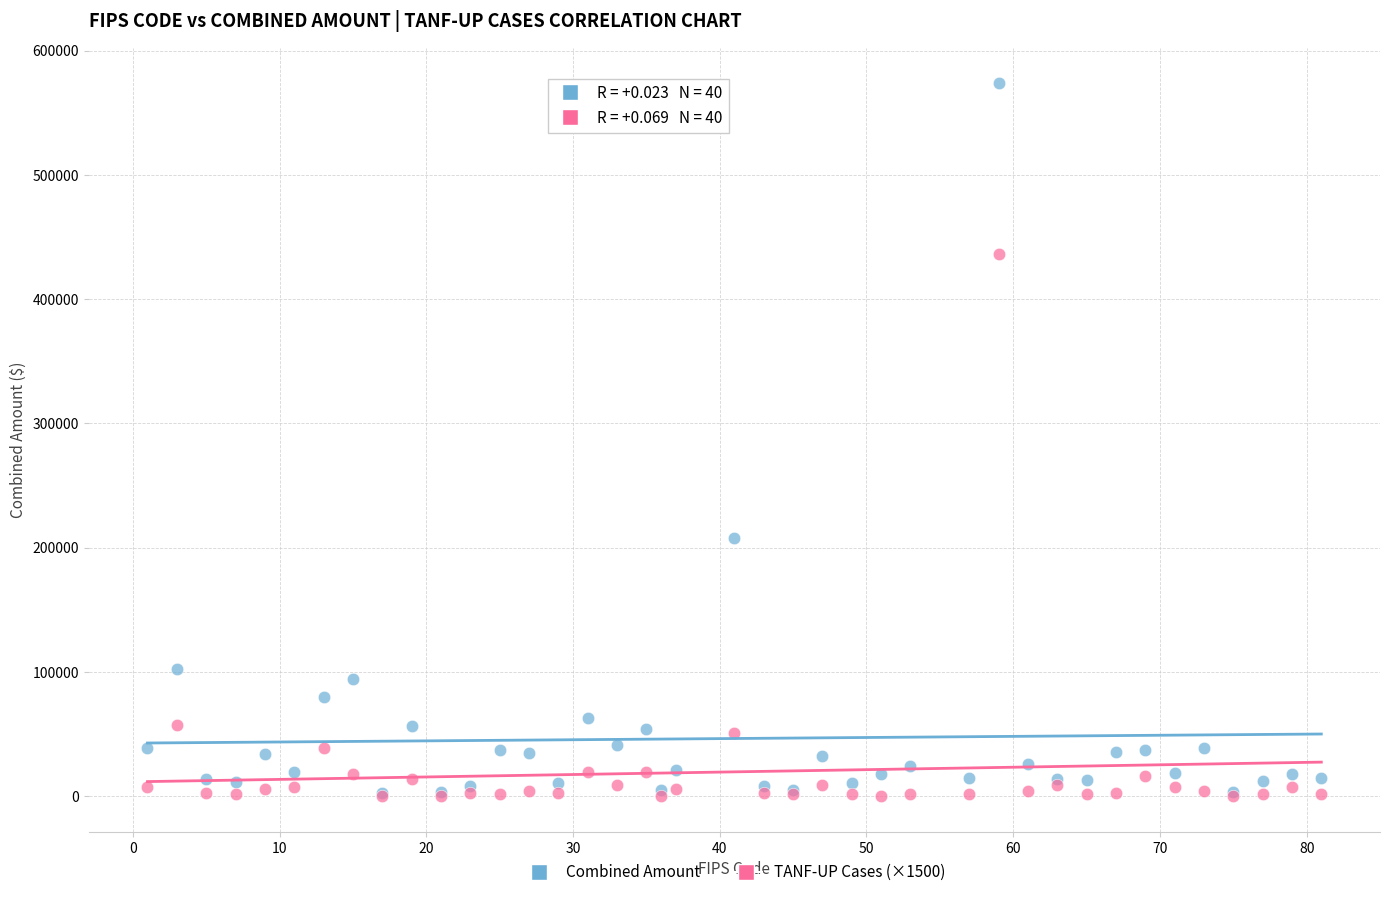

What are all the series names shown in the legend?

Combined Amount, TANF-UP Cases (×1500)